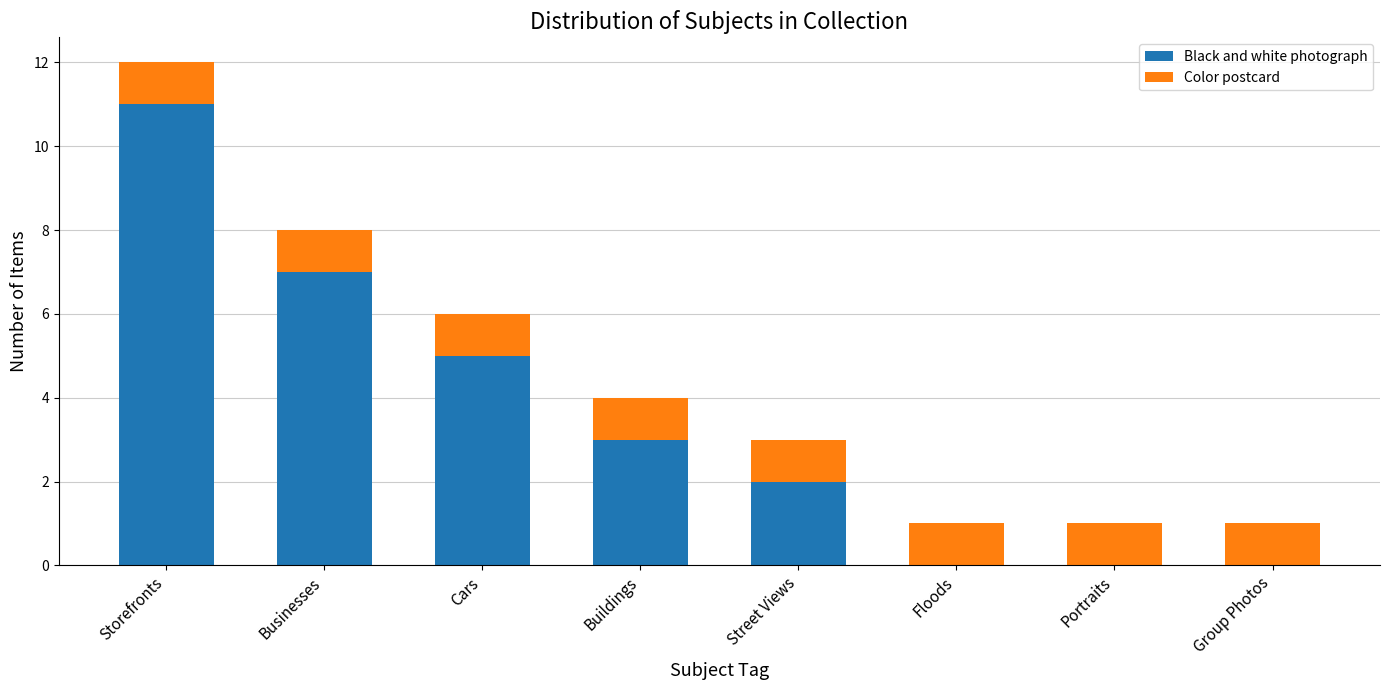

Is it true that Black and white photograph equals 5 at Buildings?

False